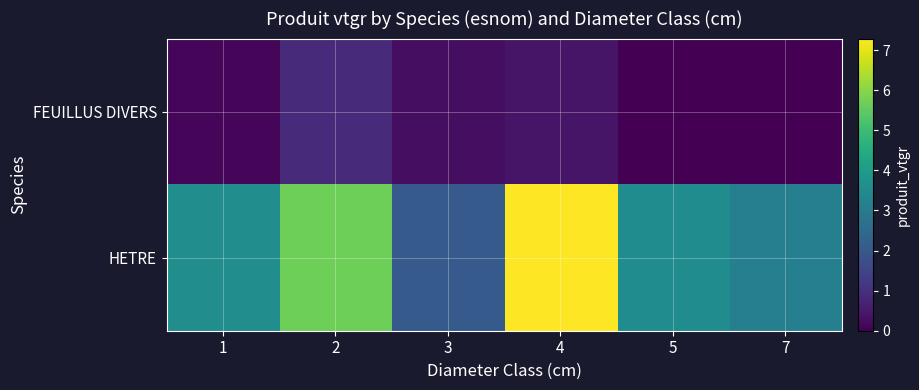

List the series in order of their peak value, highest first.

HETRE, FEUILLUS DIVERS